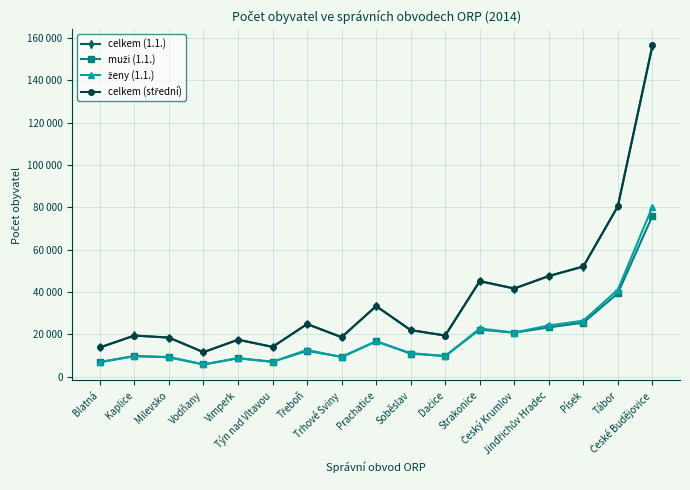

The ženy (1.1.) series shows 16678 at Prachatice. True or false?

True